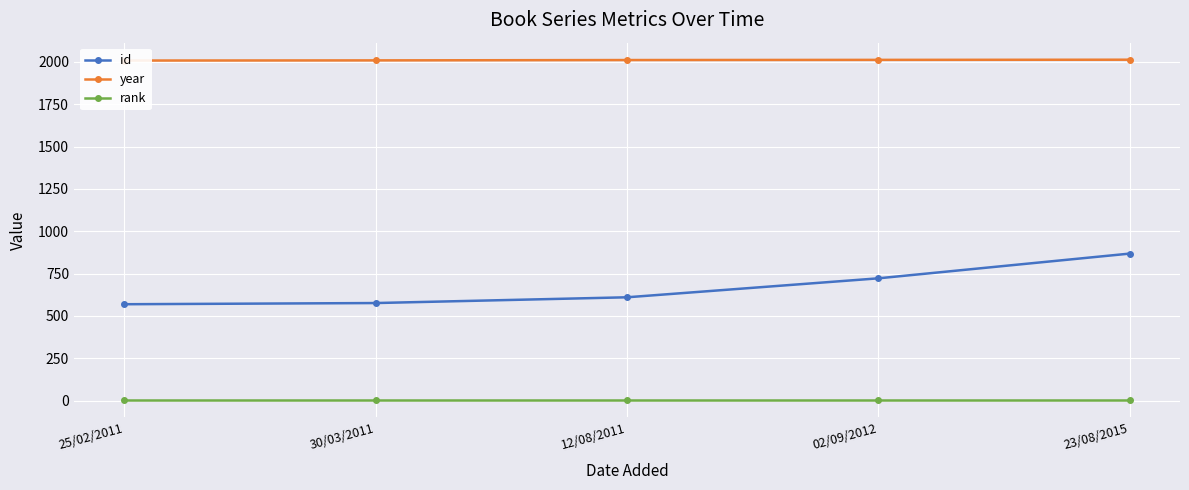

List the labels in order of year value, smallest first.

25/02/2011, 30/03/2011, 12/08/2011, 02/09/2012, 23/08/2015